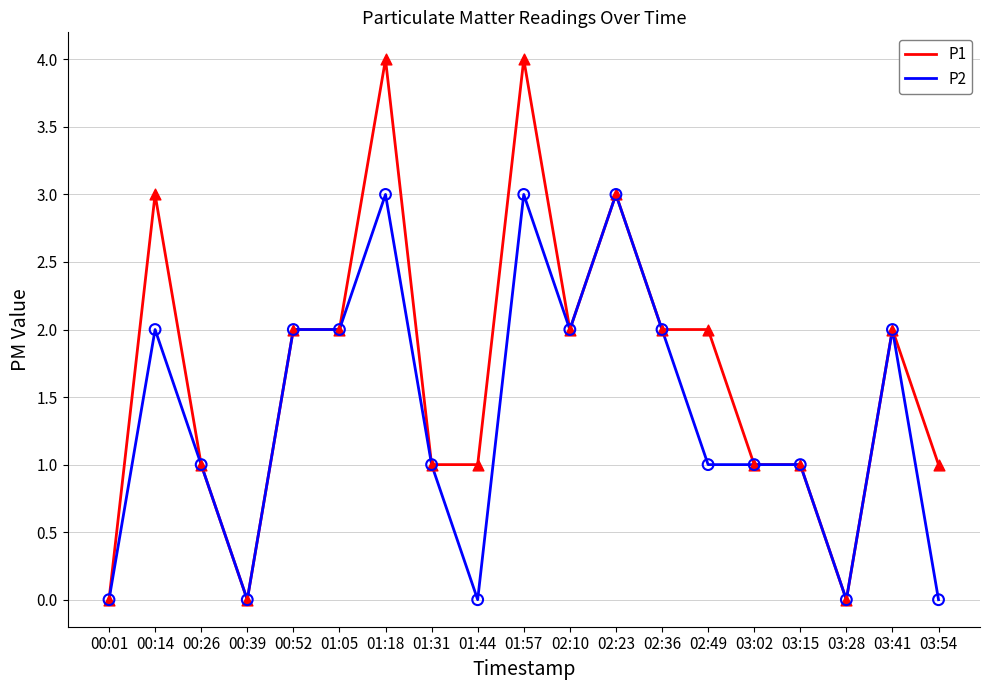

Which series has the largest total across all categories?

P1